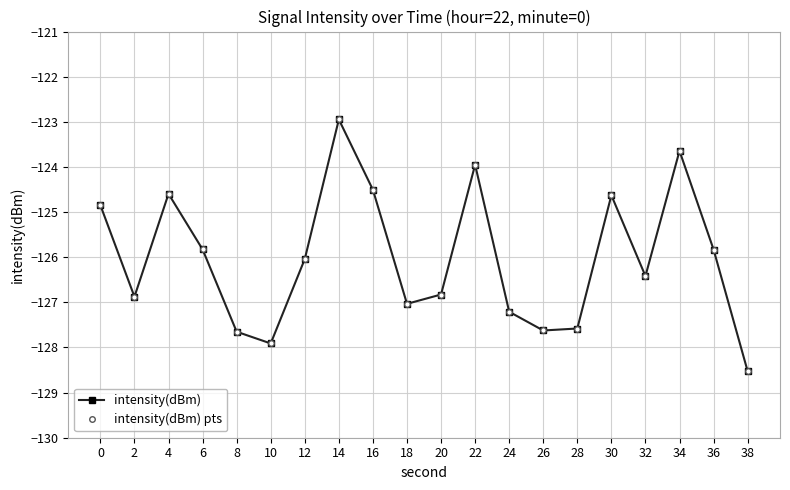

What is the value of the intensity(dBm) point at the 8th from the left?

-122.9